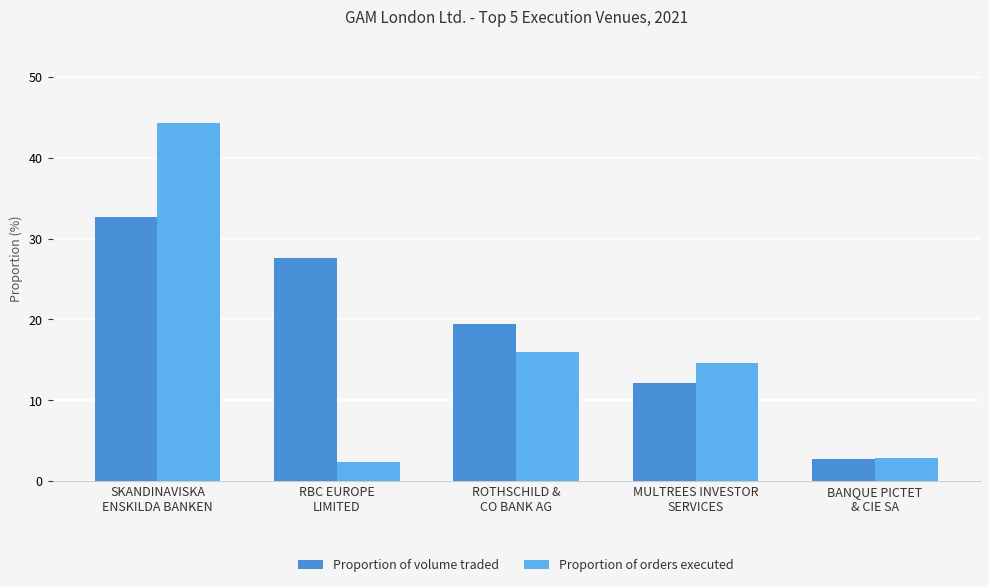

List the series in order of their peak value, highest first.

Proportion of orders executed, Proportion of volume traded